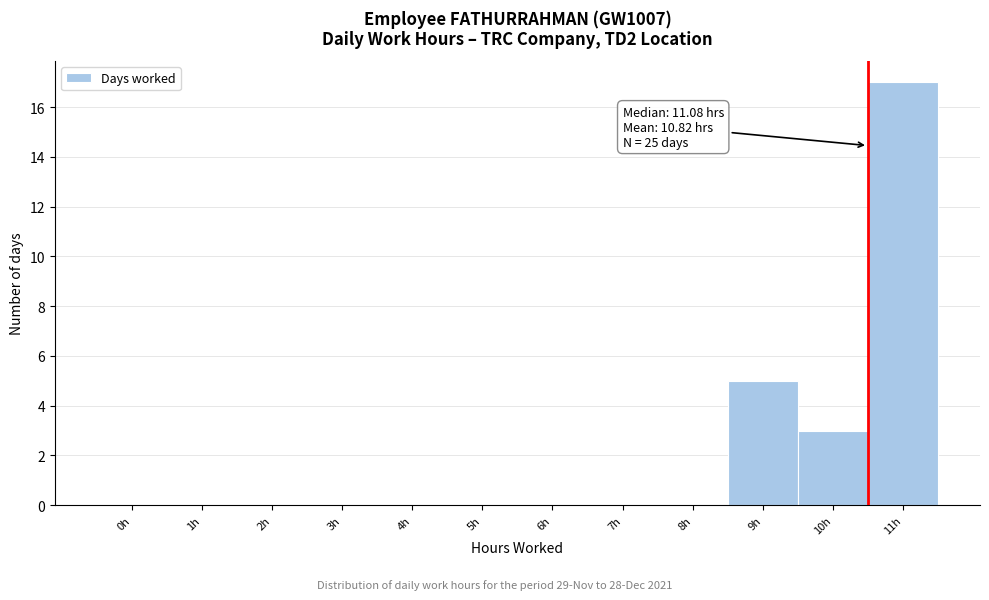

Reading right to left, list all the values displayed in this chart.

11h=17	10h=3	9h=5	8h=0	7h=0	6h=0	5h=0	4h=0	3h=0	2h=0	1h=0	0h=0